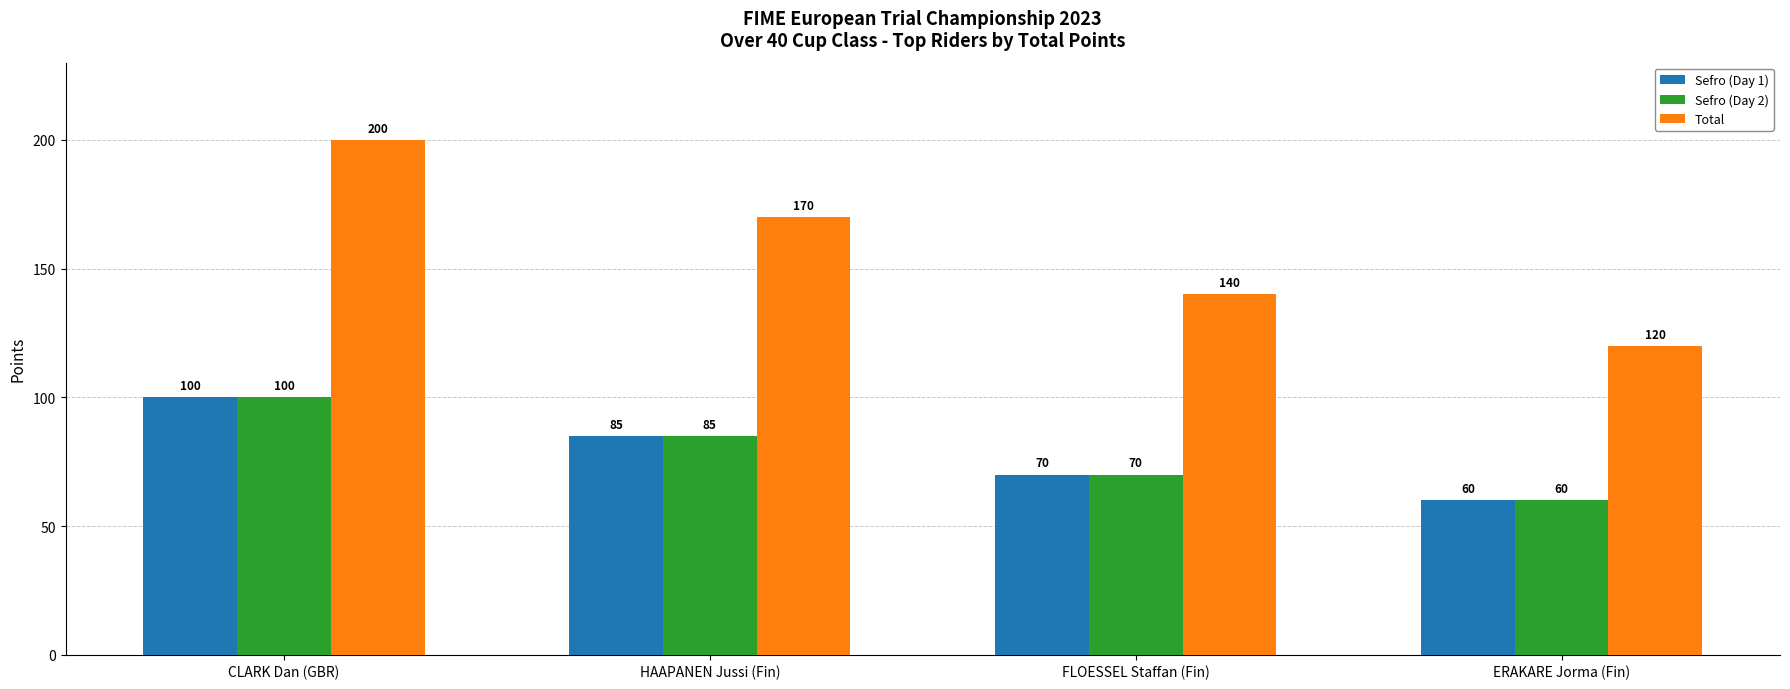

Which series has the largest total across all categories?

Total